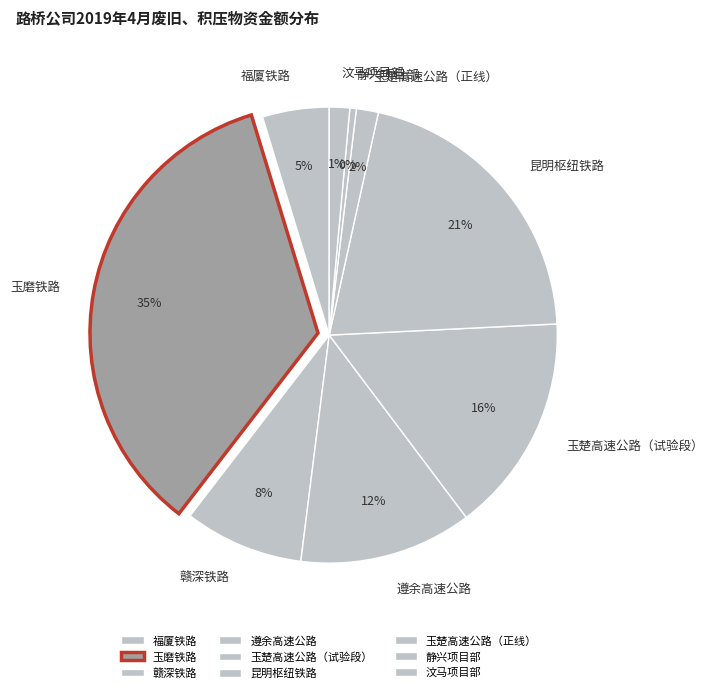

To the nearest percent, what percentage of the pie is 福厦铁路?

5%